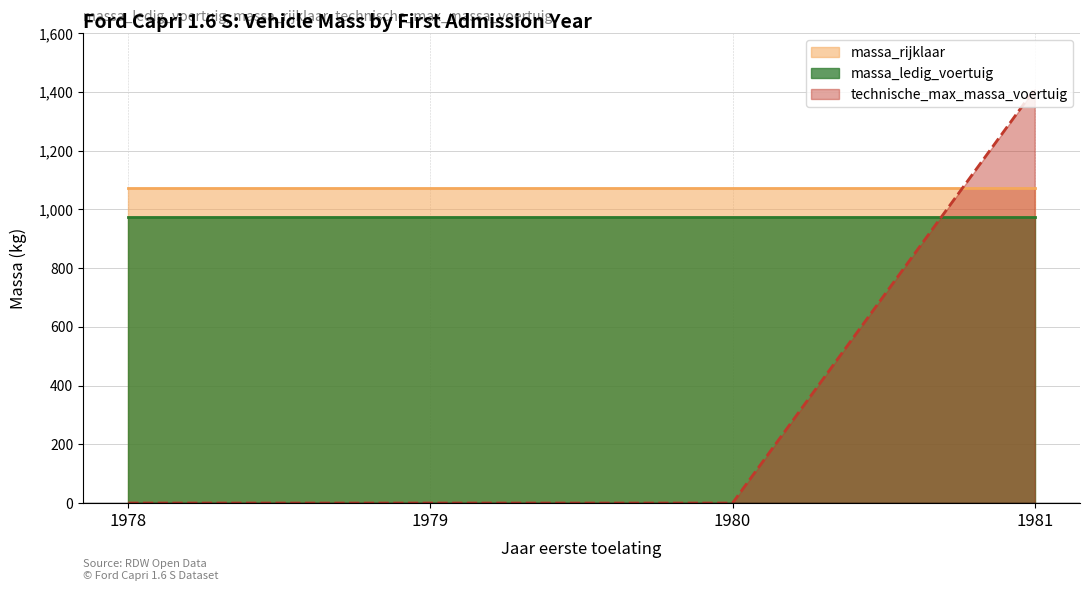

How many intersections are there between massa_rijklaar and technische_max_massa_voertuig?

1